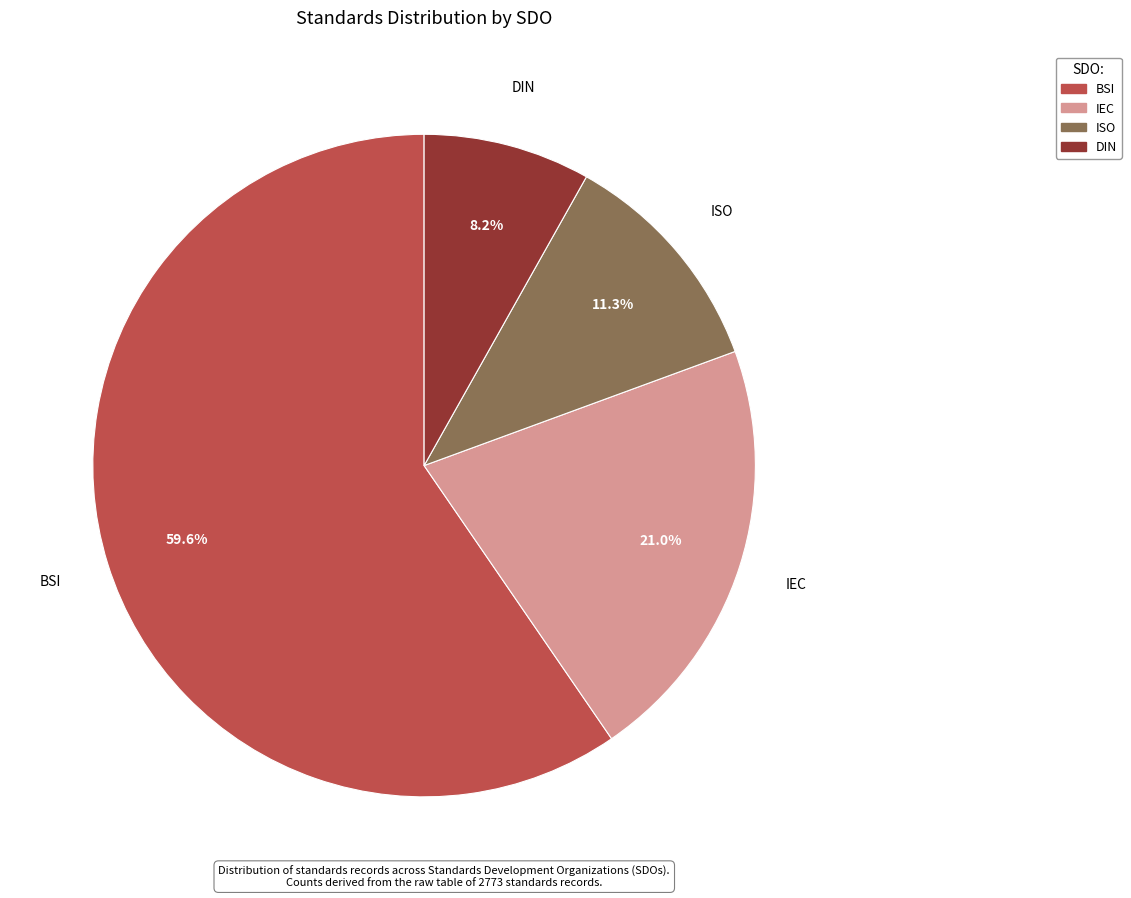

Is there a majority slice in this chart?

Yes